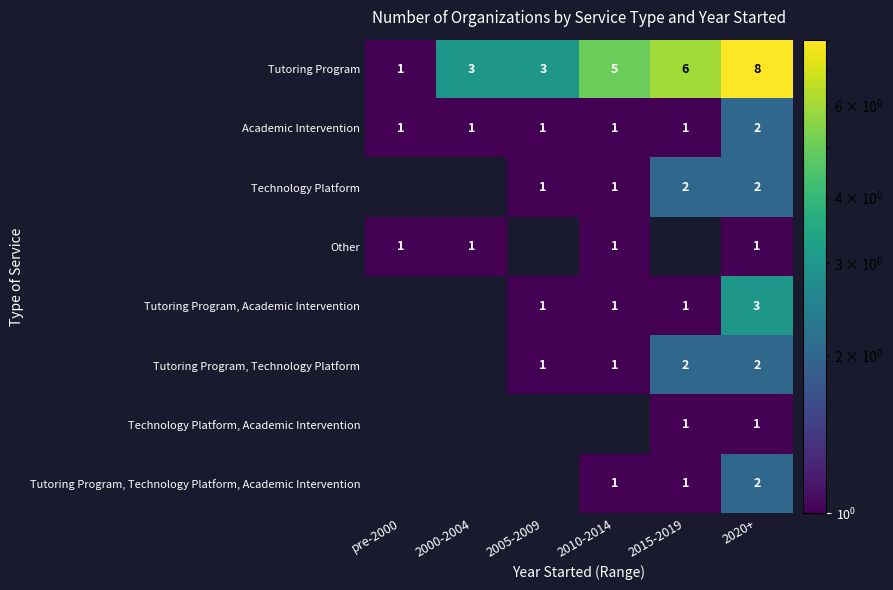

What is the difference between the highest and lowest values at 2020+?

7